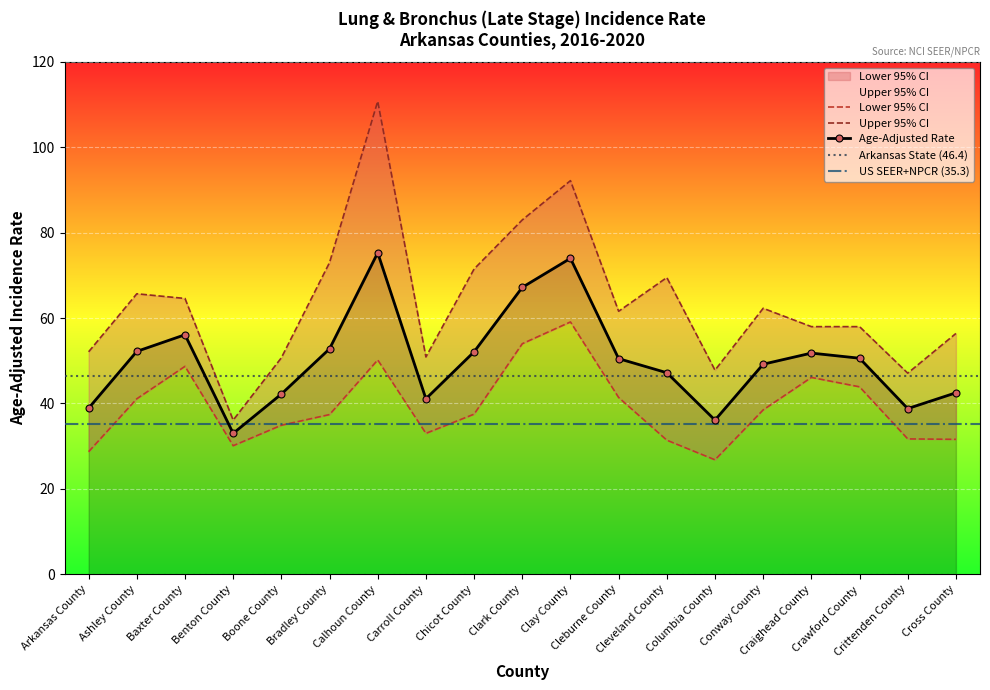

Reading left to right, list all the values displayed in this chart.

Age-Adjusted Rate: 38.9	52.2	56.1	33.0	42.2	52.8	75.3	41.1	52.1	67.2	74.0	50.5	47.2	36.1	49.2	51.8	50.6	38.8	42.5
Lower 95% CI: 28.7	41.1	48.7	30.1	34.9	37.4	50.2	33.0	37.5	54.0	59.1	41.4	31.4	26.8	38.5	46.1	43.9	31.7	31.6
Upper 95% CI: 52.1	65.7	64.6	36.1	50.7	73.0	110.8	50.9	71.5	83.0	92.2	61.6	69.5	47.8	62.3	58.0	58.0	47.1	56.4